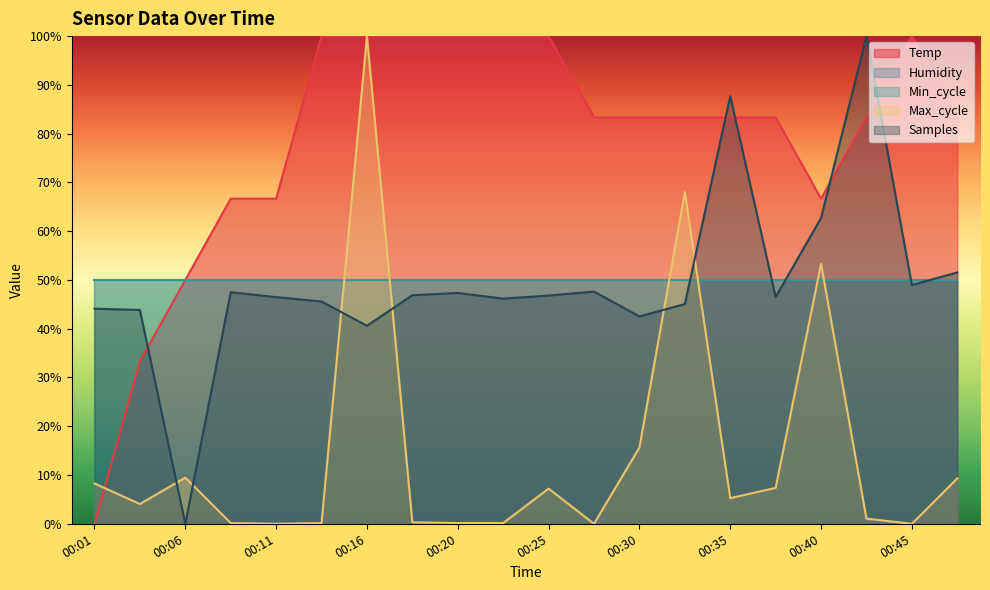

After their last crossing, which series has the higher values: Temp or Samples?

Temp